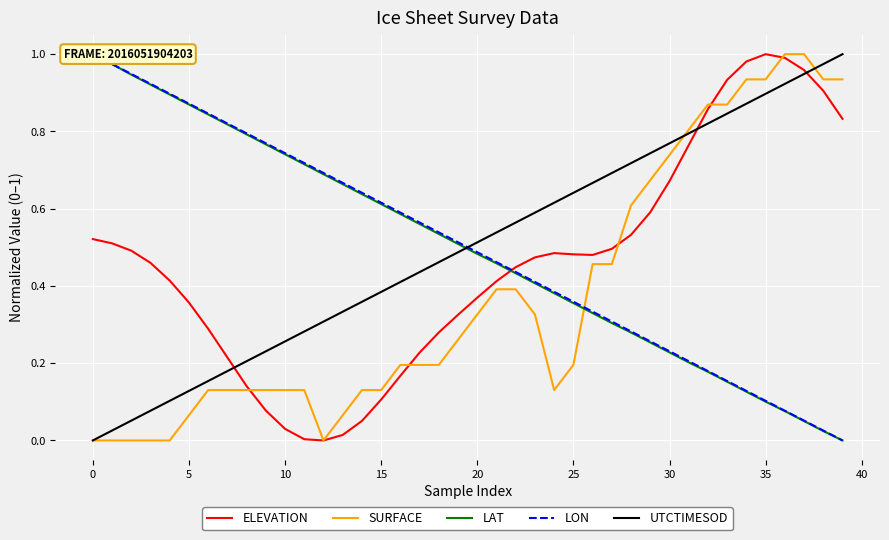

What is the sum of the LAT values at 35 and 28?

0.4